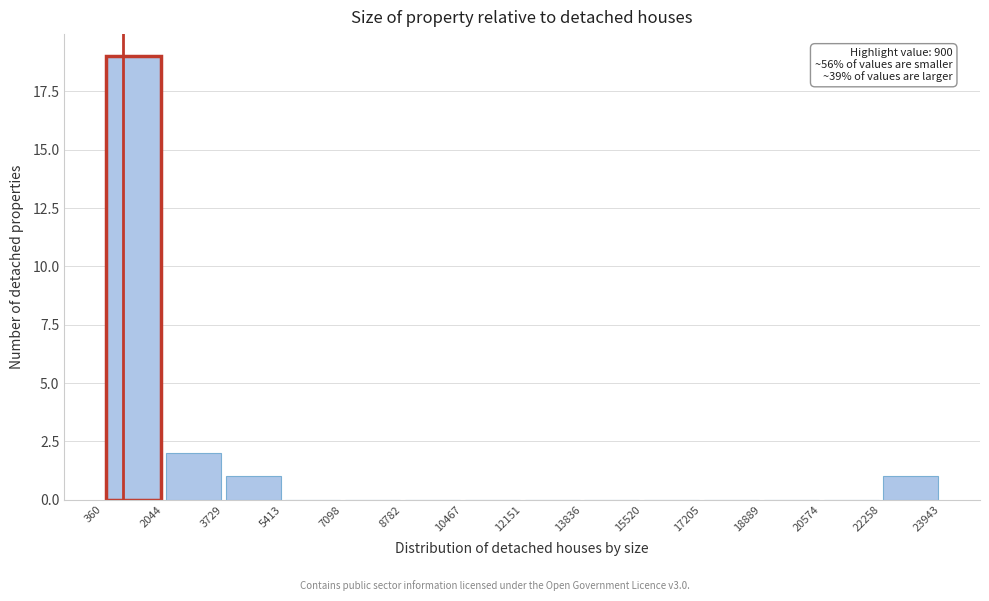

Which range on the x-axis has the tallest bar?

360 to 2044